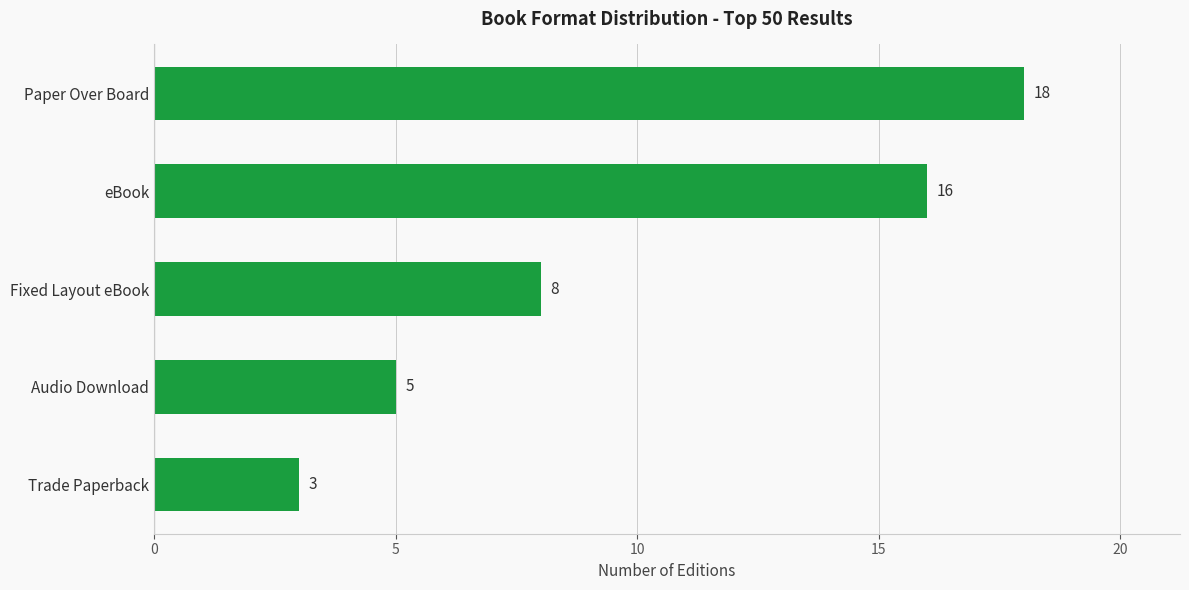

What is the sum of all values?

50